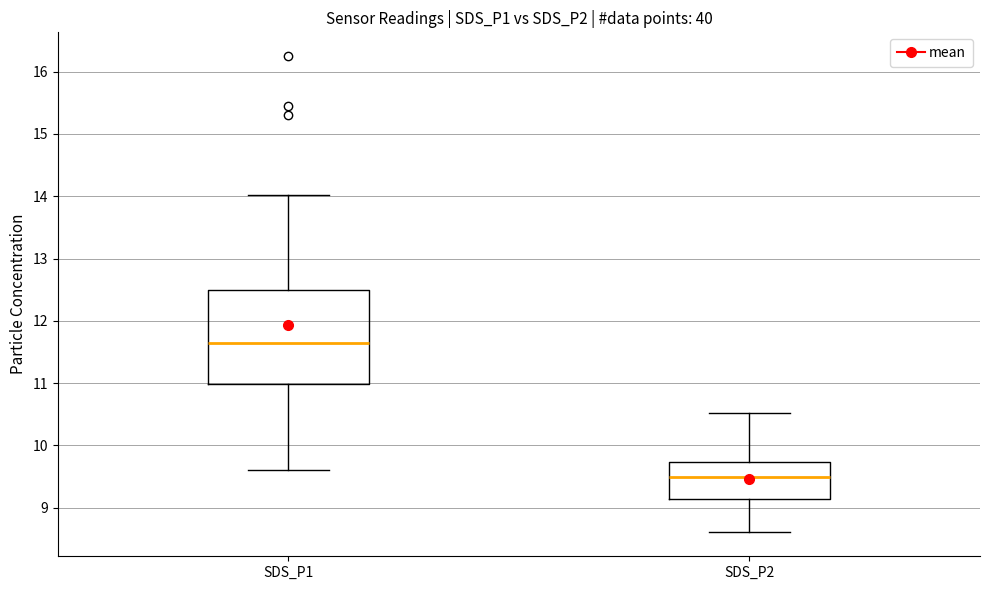

Reading left to right, transcribe this box plot: for each box, give where its median line is, the range the box spans, and where its two whiskers end, as read against the y-axis. The values are not printed on the chart, so give them approximately, as read against the axis.

SDS_P1: median 11.7, box 11.0 to 12.5, whiskers 9.6 to 14.0
SDS_P2: median 9.5, box 9.1 to 9.7, whiskers 8.6 to 10.5